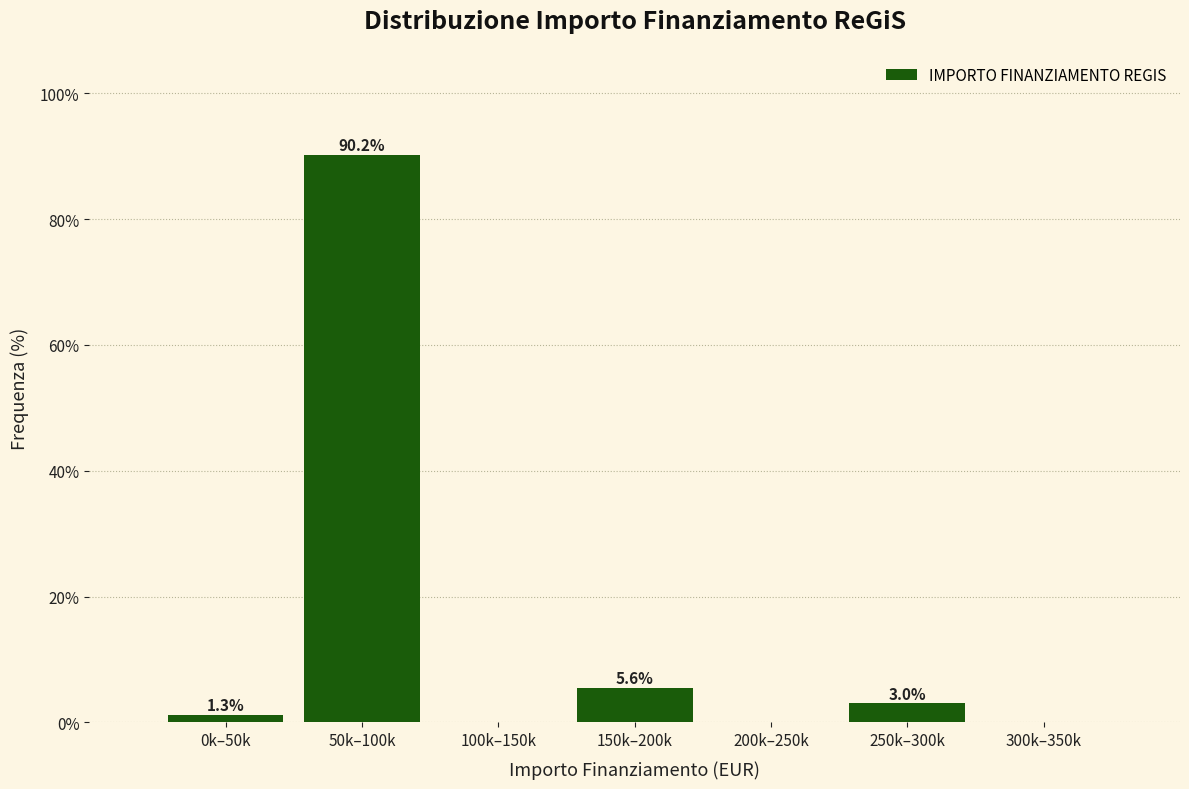

Reading left to right, list all the values displayed in this chart.

0k–50k=1.3	50k–100k=90.2	100k–150k=0.0	150k–200k=5.6	200k–250k=0.0	250k–300k=3.0	300k–350k=0.0